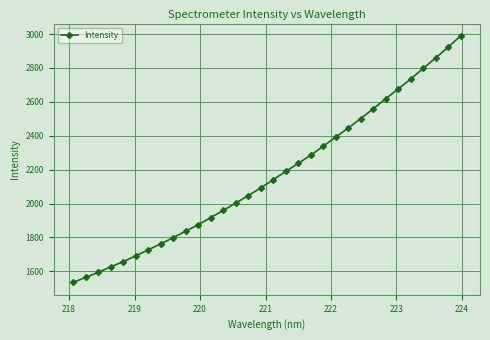

What is the value of the 7th point from the left?

1726.4